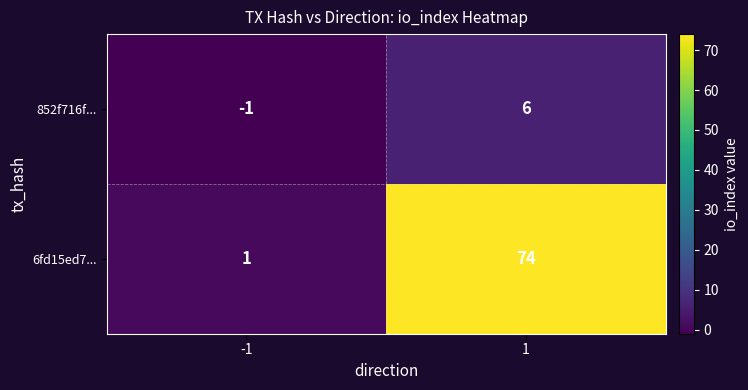

How many categories are shown in the chart?

2